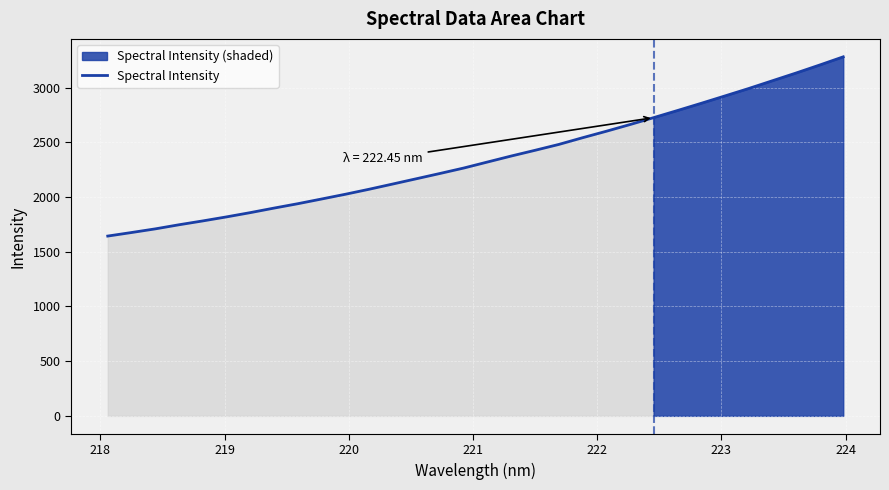

How many data points are above 2321?

16